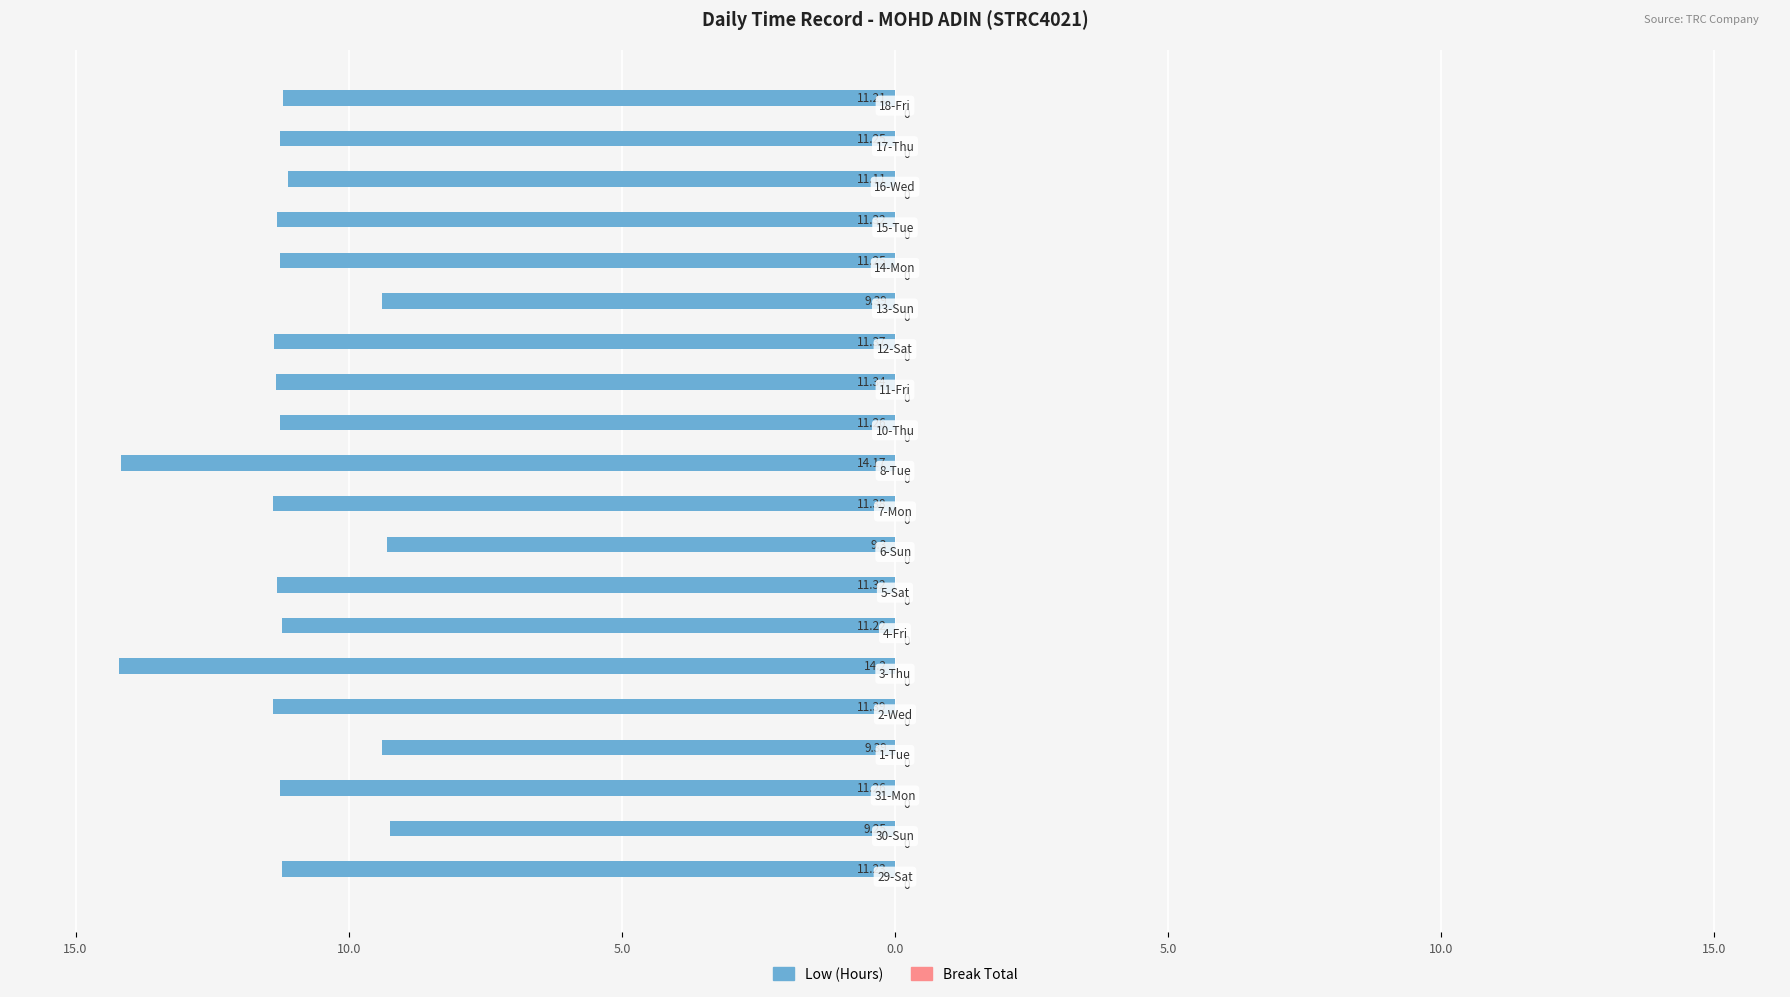

Are the bars horizontal?

Yes